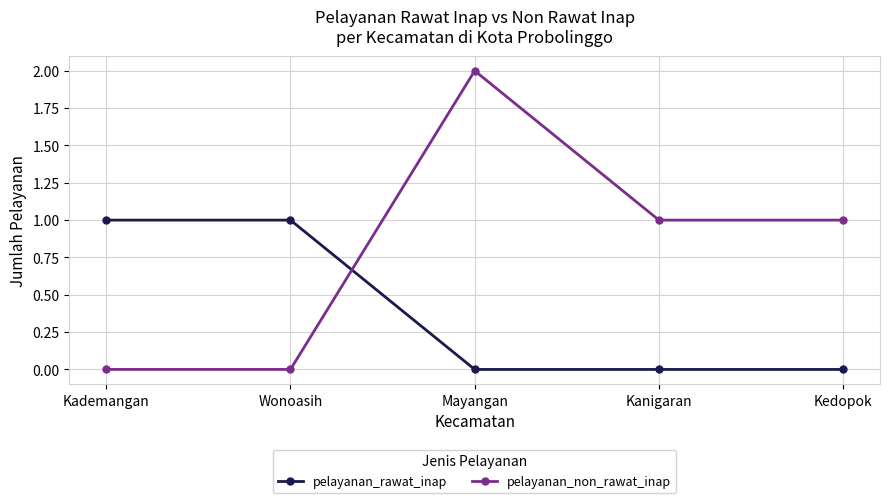

True or false: pelayanan_rawat_inap has a value of -1 at Mayangan.

False